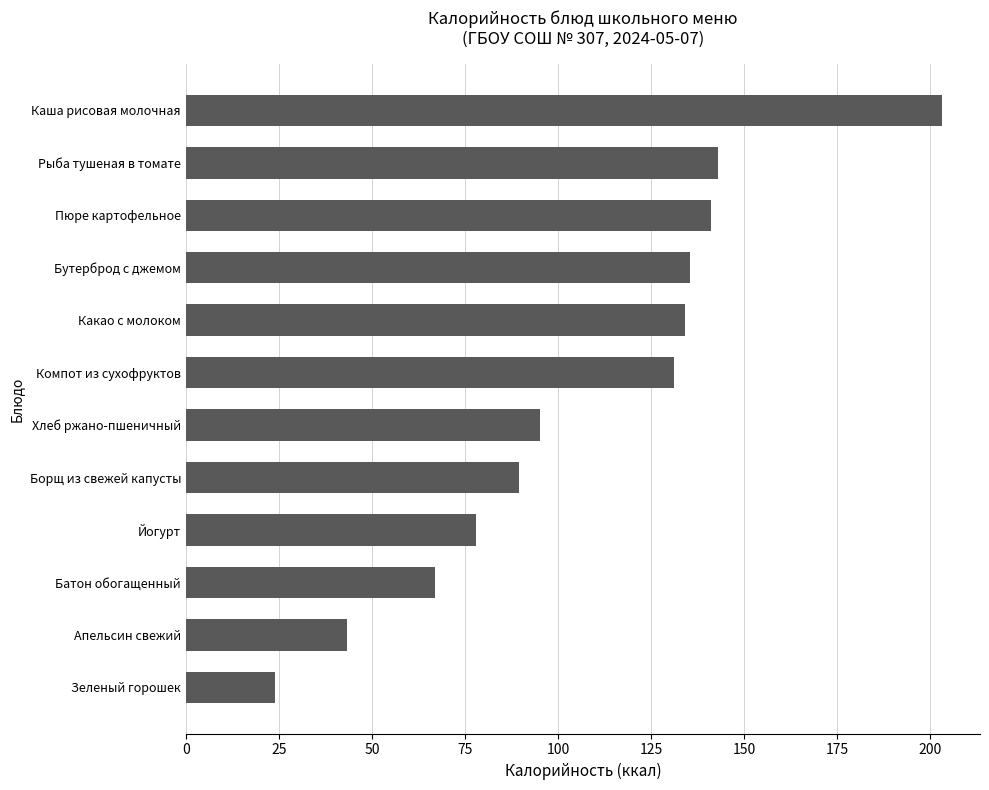

What is the change in value from Какао с молоком to Рыба тушеная в томате?

+9.0